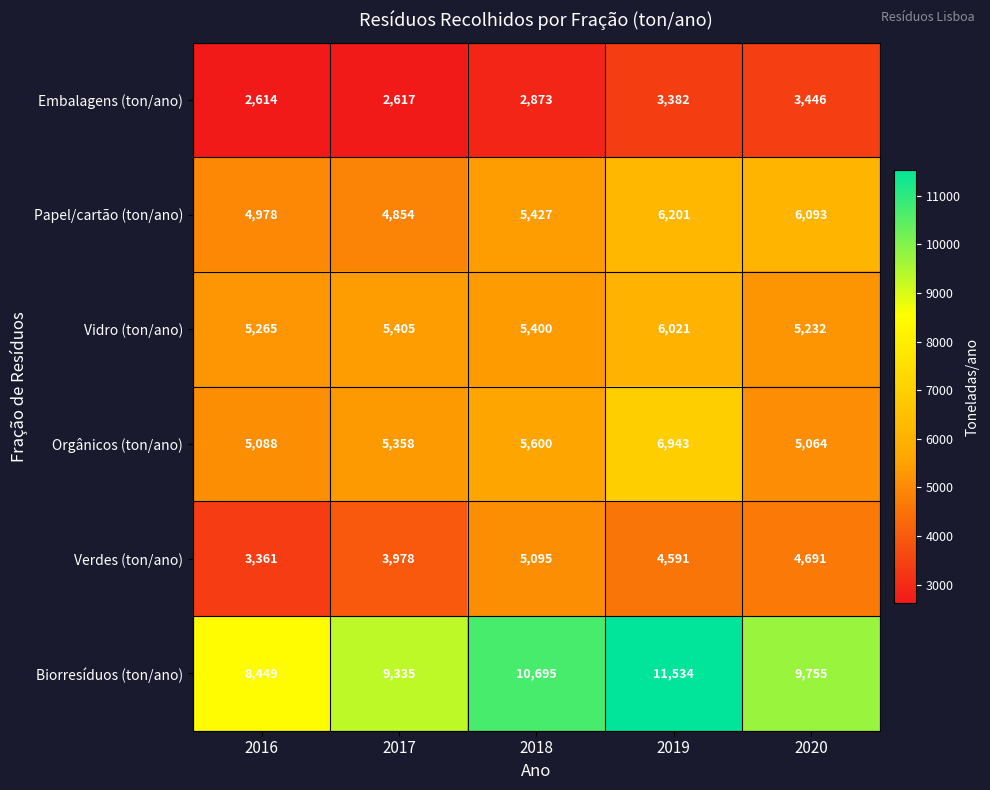

At which category does the chart reach its minimum across all series?

2016